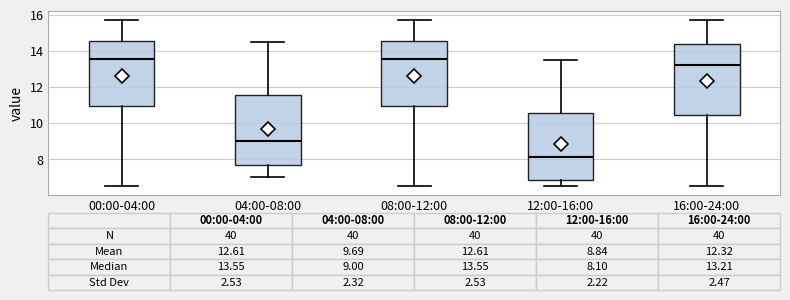

Which box has the lowest median line?

12:00-16:00